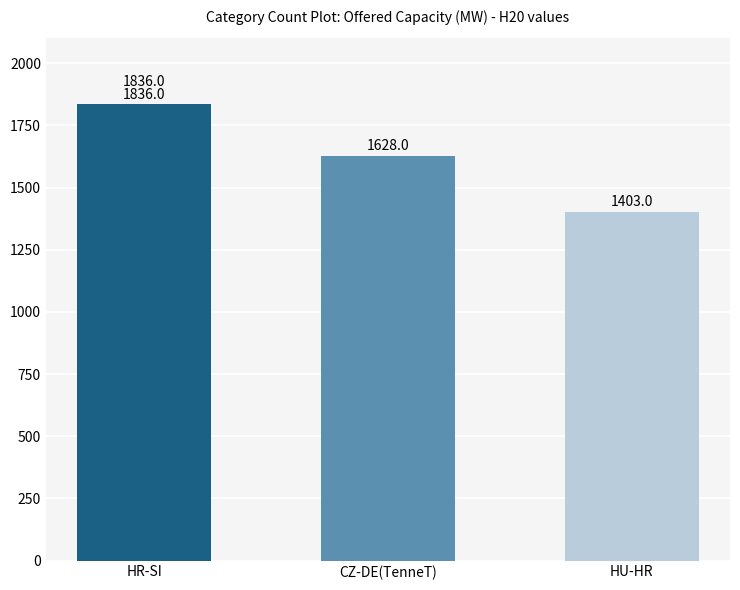

Reading right to left, transcribe all the data shown in this chart.

1403	1628	1836